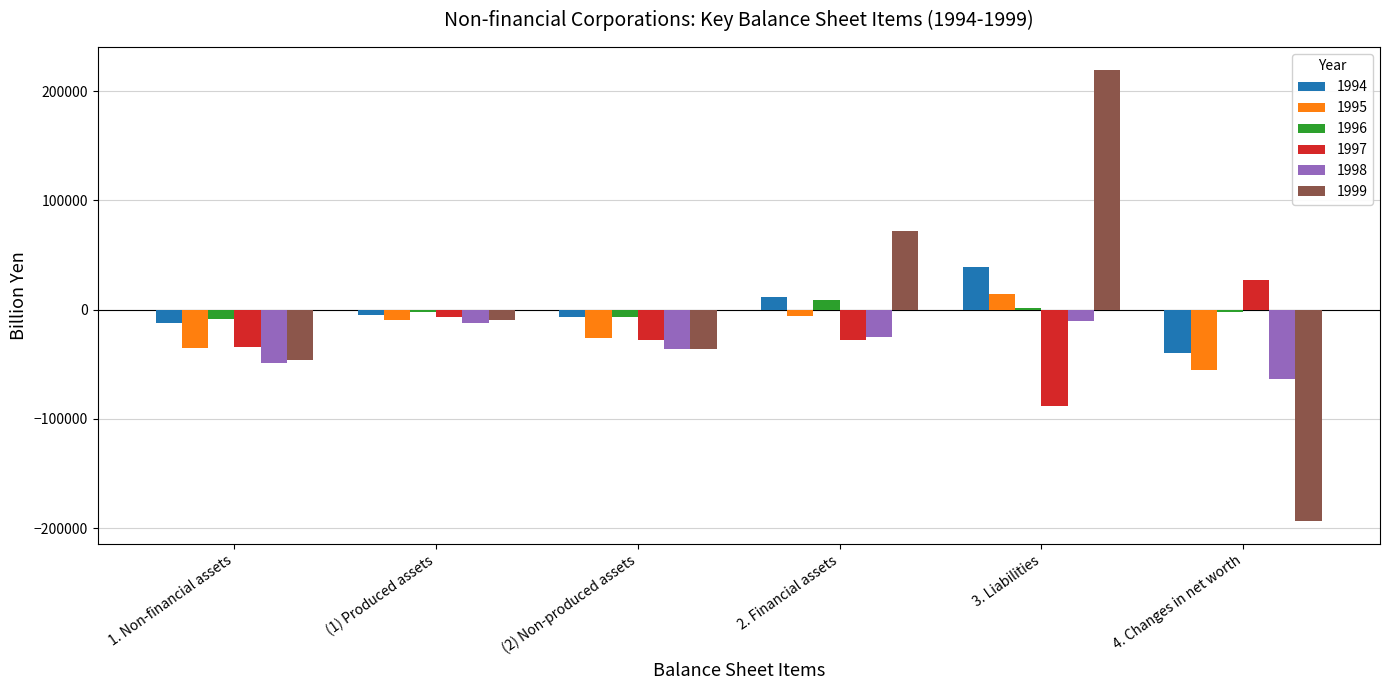

What is the difference between the maximum and second lowest values in the 1996 series?

15695.3